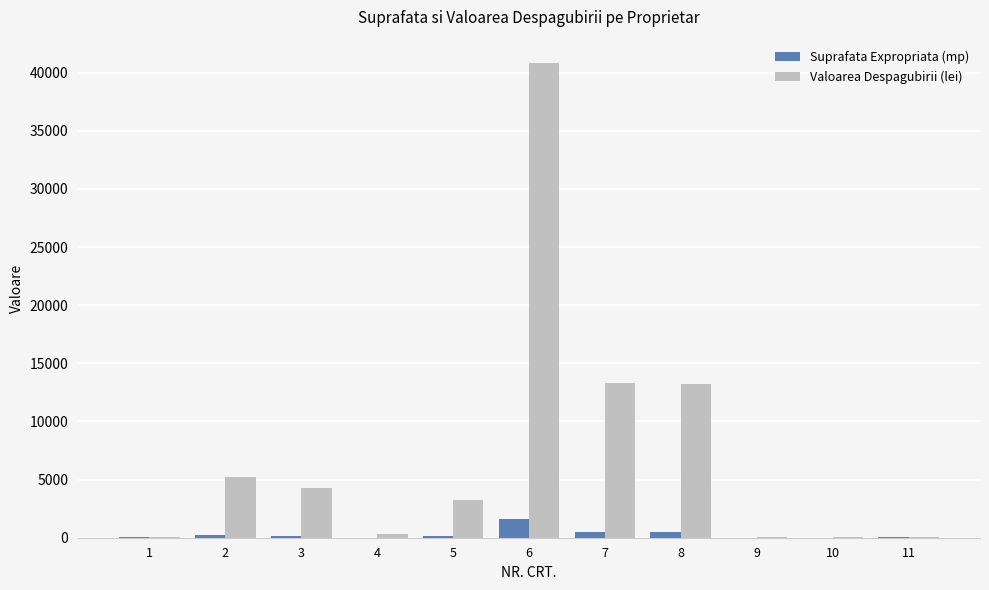

Are the bars horizontal?

No